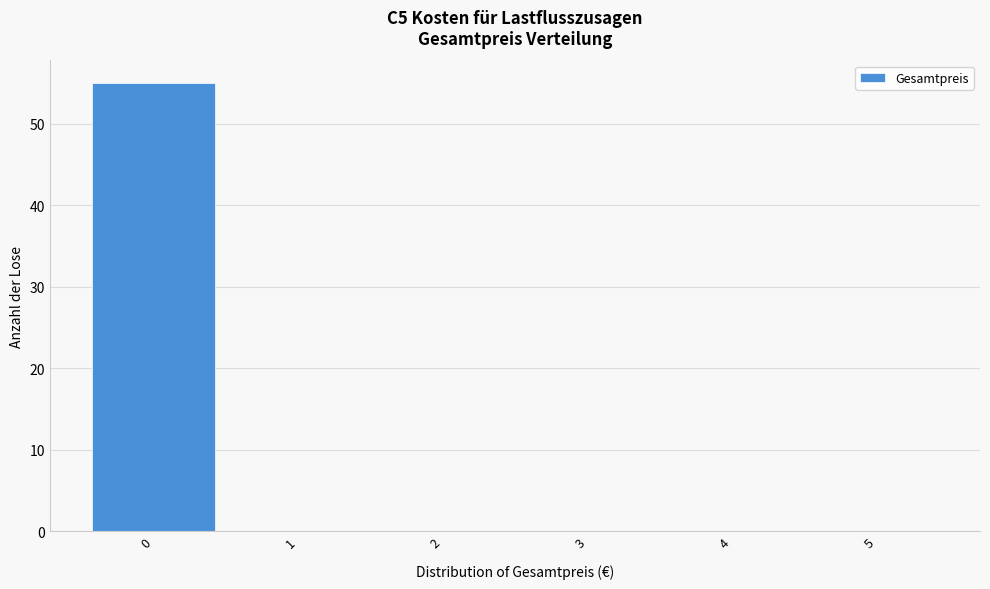

What is the height of the bar covering -0.5 to 0.5 on the x-axis? The values are not printed on the chart, so give them approximately, as read against the axis.

55